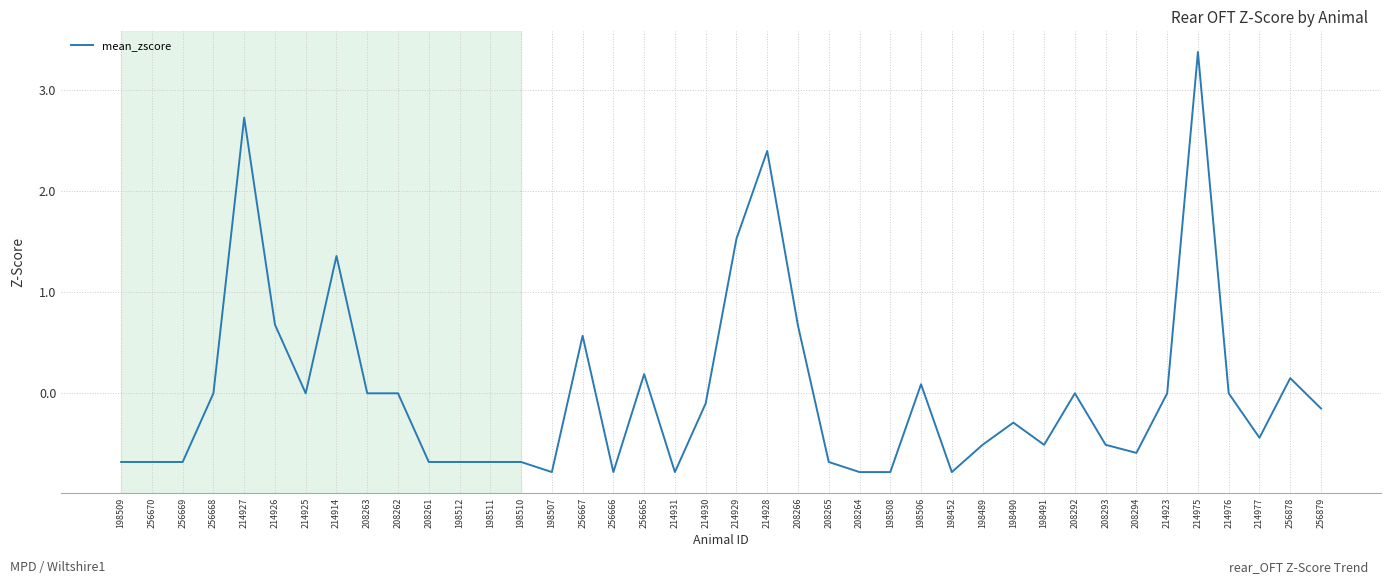

What is the maximum value shown in the chart?

3.4